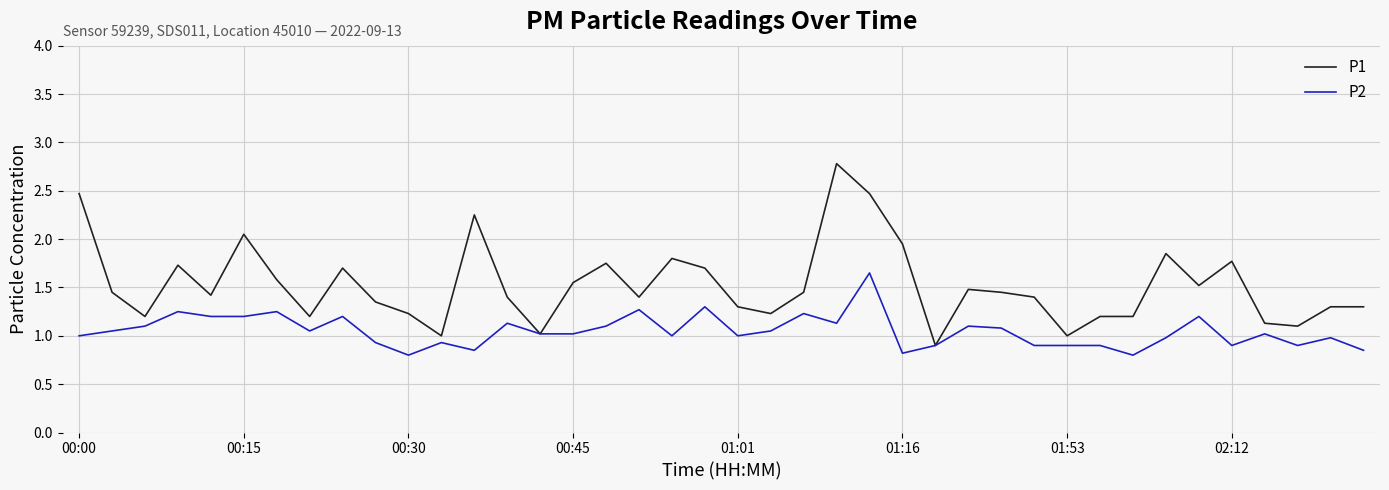

List the series in order of their peak value, lowest first.

P2, P1